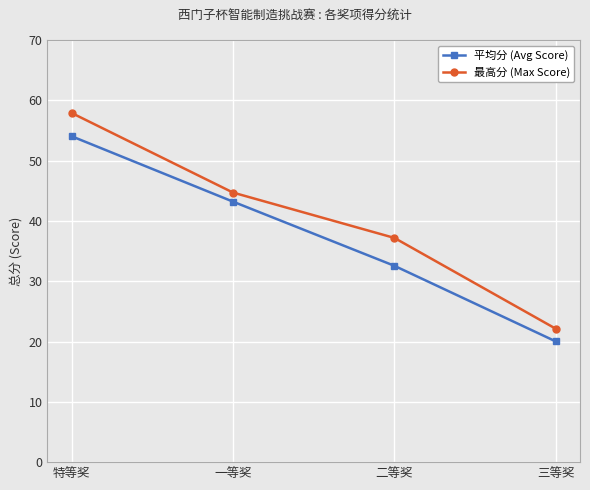

The 平均分 (Avg Score) series shows 43.2 at 一等奖. True or false?

True